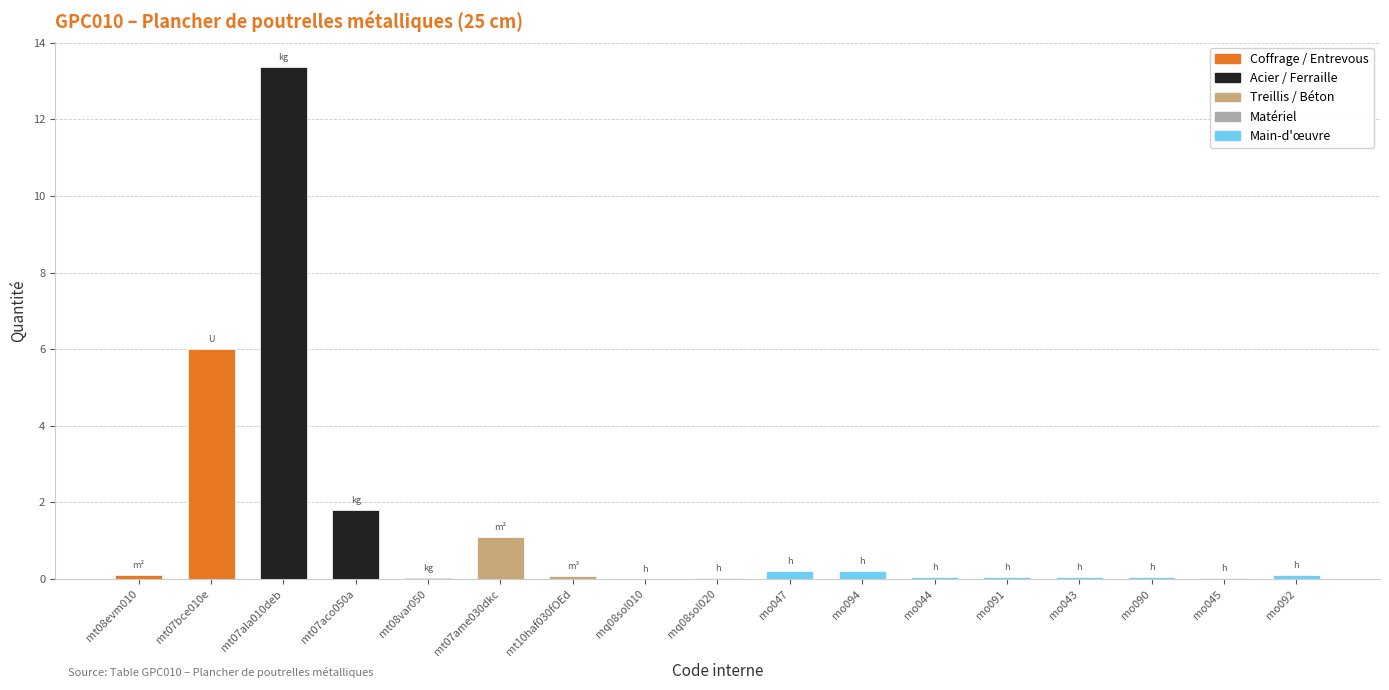

What is the greatest value displayed?

13.4